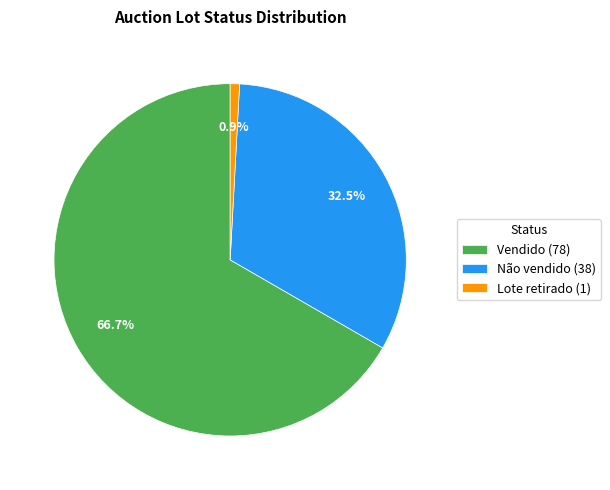

The Não vendido slice represents 47% of the pie. True or false?

False